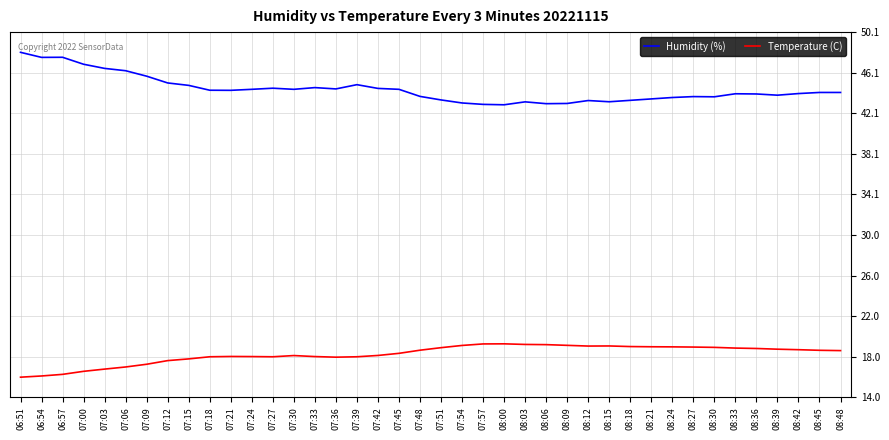

The Temperature (C) series shows 19.3 at 08:00. True or false?

True